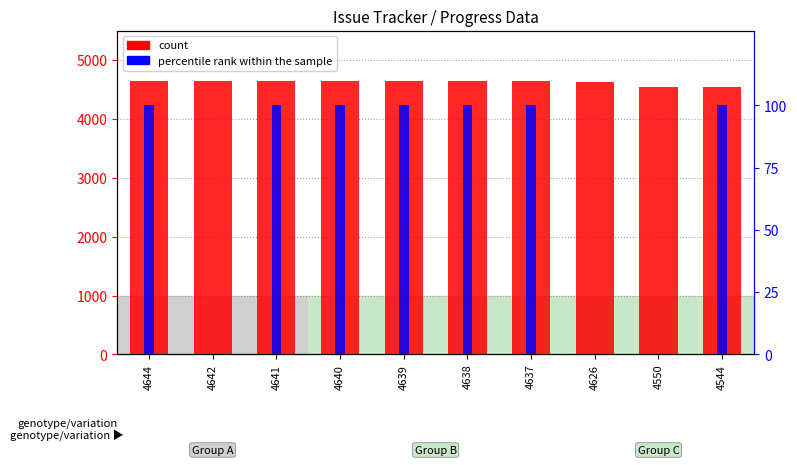

Reading left to right, what are all the values shown in this chart?

count: 4644=4644	4642=4642	4641=4641	4640=4640	4639=4639	4638=4638	4637=4637	4626=4626	4550=4550	4544=4544
percentile rank within the sample: 4644=100	4642=0	4641=100	4640=100	4639=100	4638=100	4637=100	4626=0	4550=0	4544=100